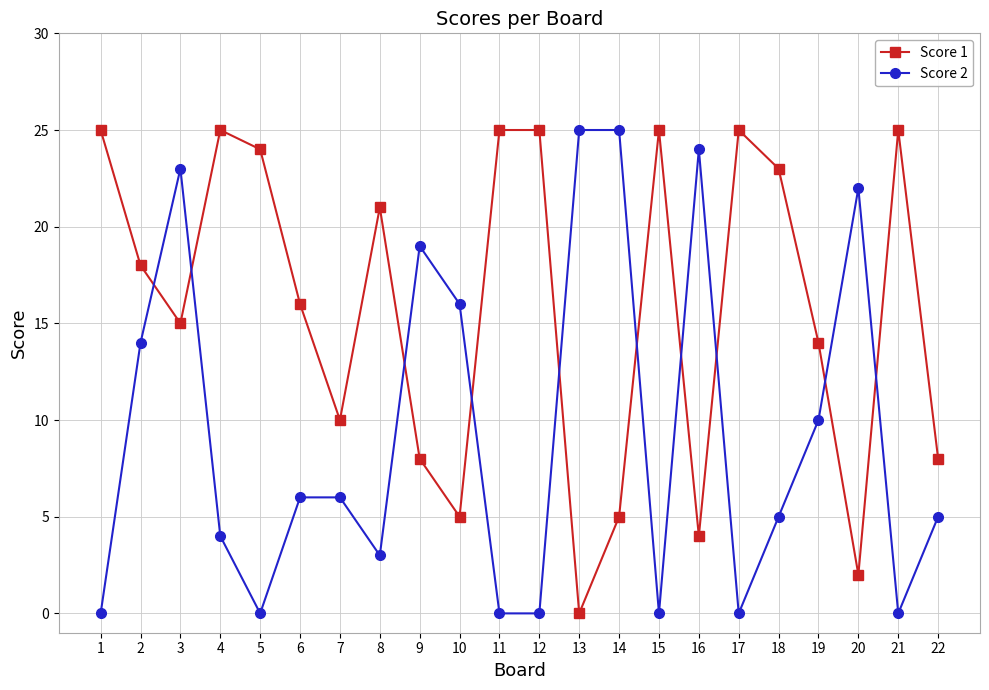

True or false: Score 1 and Score 2 cross at least once.

True